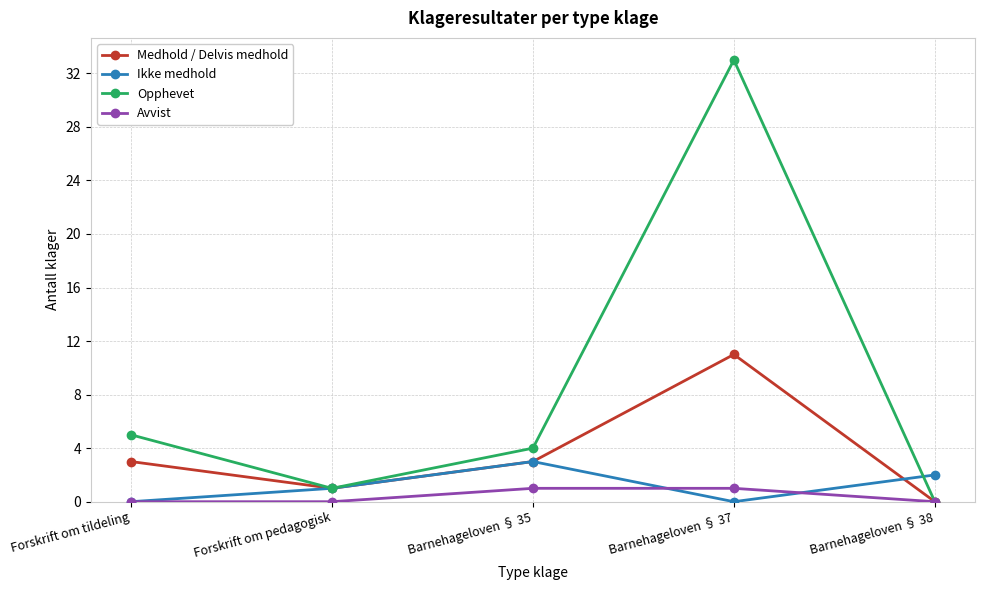

The value of Avvist at Barnehageloven § 38 is 0. True or false?

True